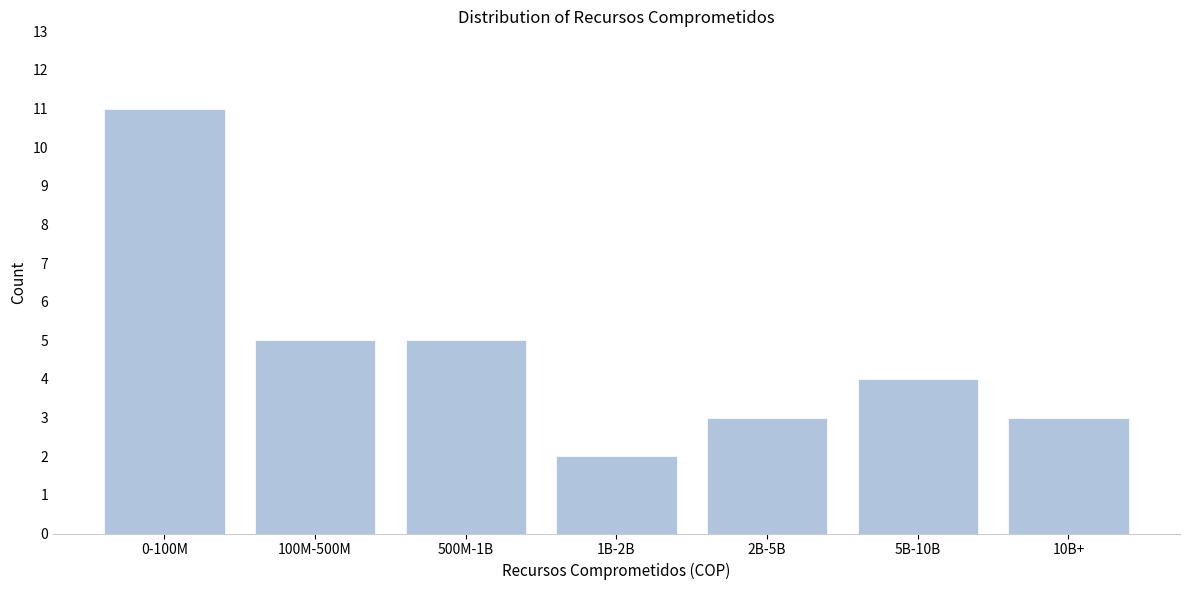

Reading left to right, list all the values displayed in this chart.

11	5	5	2	3	4	3